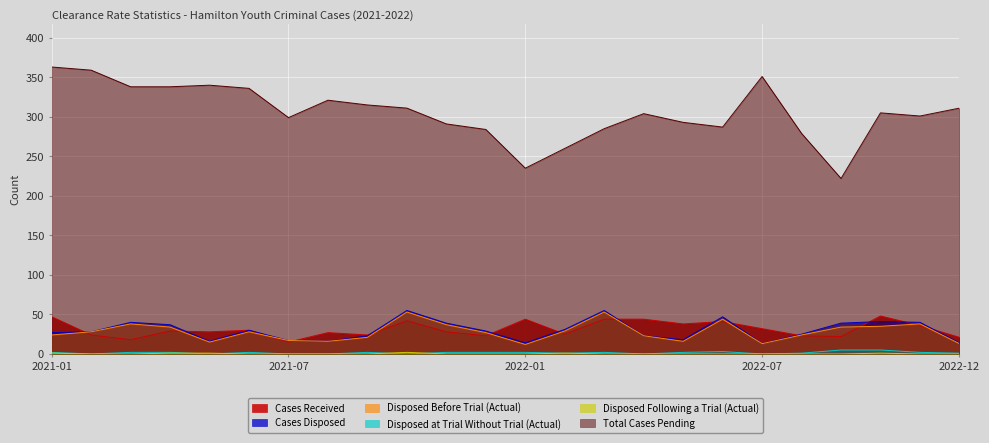

How many lines are shown in the chart?

6